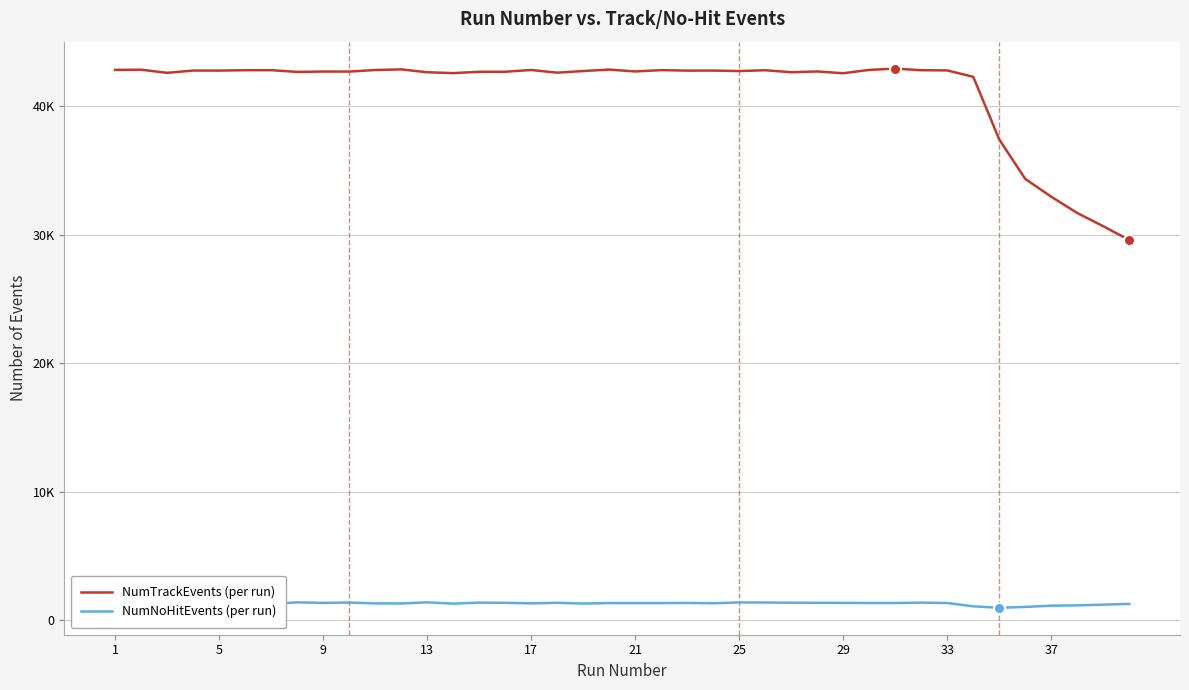

True or false: NumTrackEvents (per run) and NumNoHitEvents (per run) intersect in this chart.

False